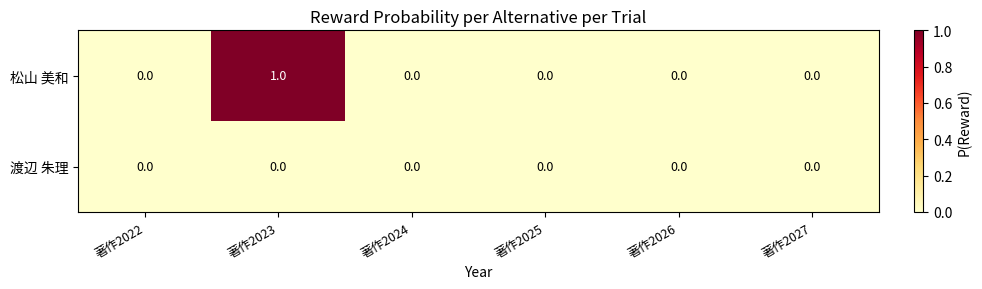

At which category does the chart reach its peak across all series?

著作2023